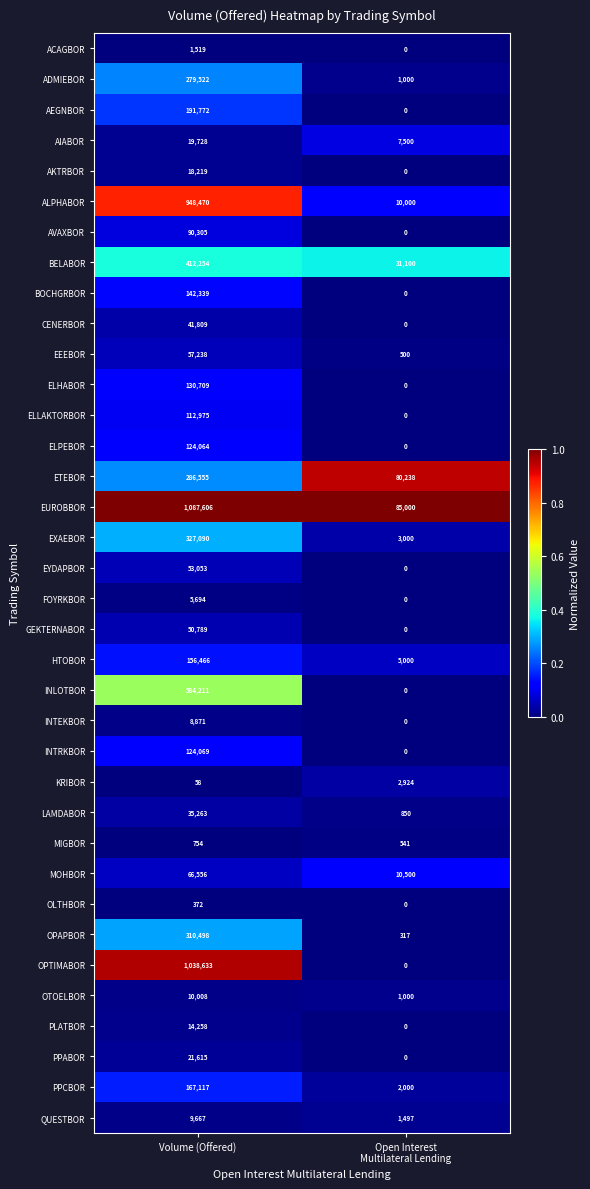

What is the average value of the ELPEBOR series?

62032